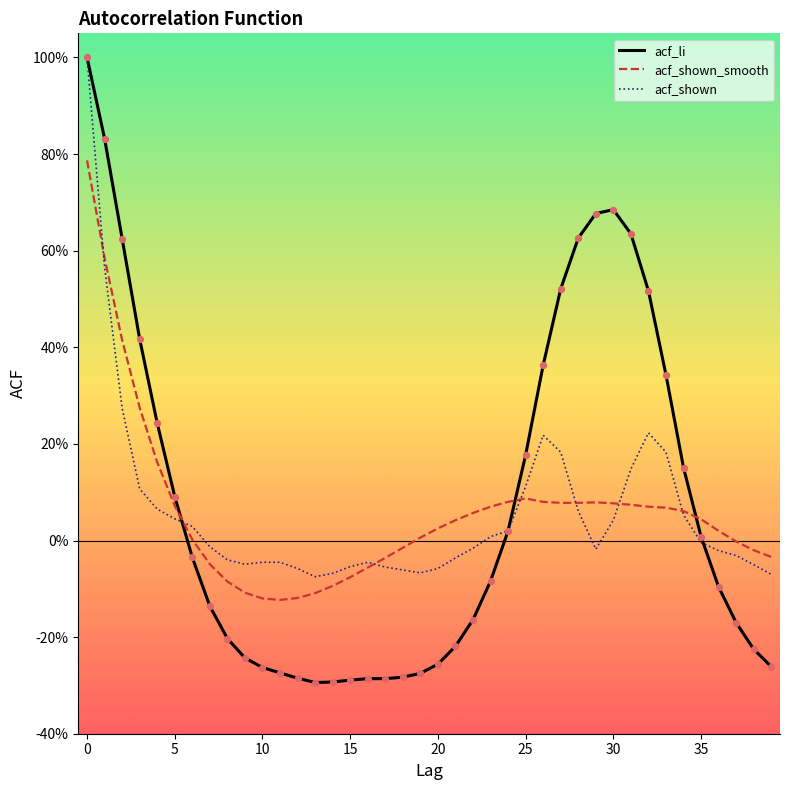

What are all the series names shown in the legend?

acf_li, acf_shown_smooth, acf_shown